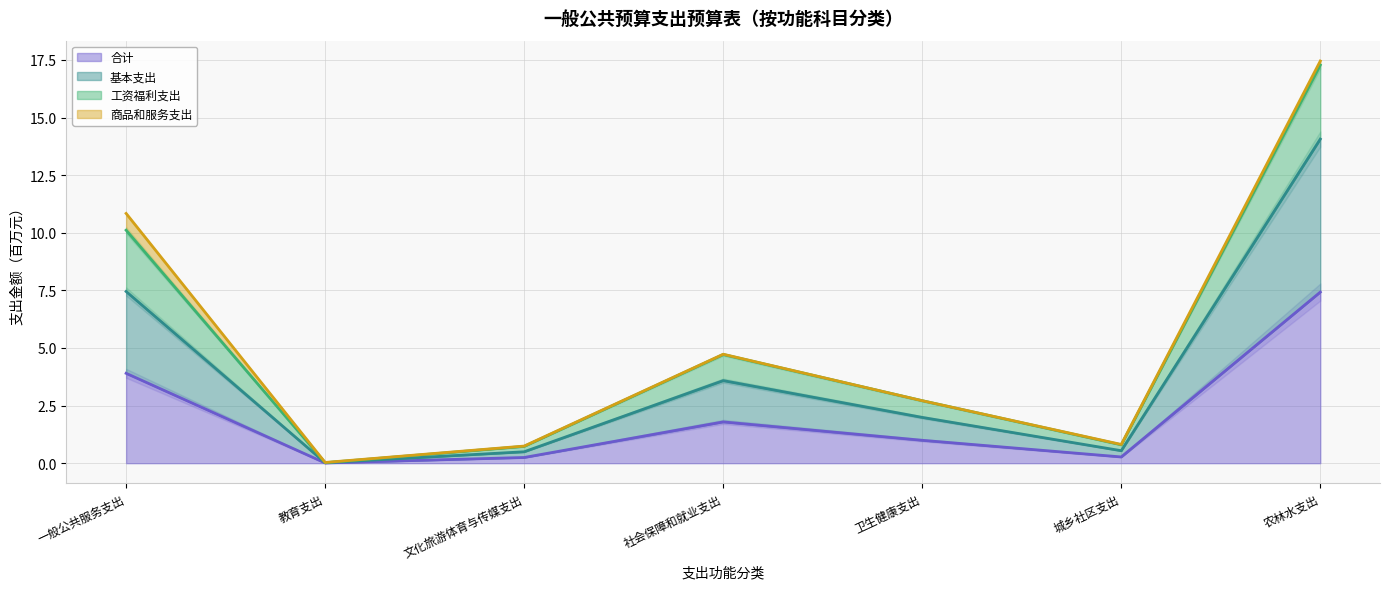

What is the approximate value of 合计 at 农林水支出?

7.4